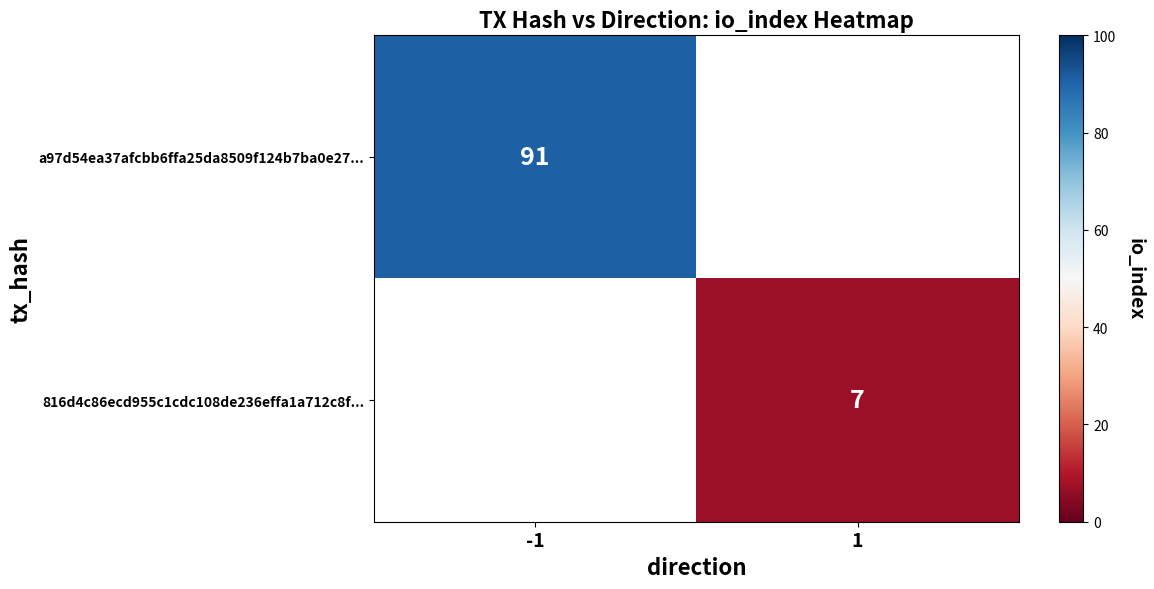

True or false: a97d54ea37afcbb6ffa25da8509f124b7ba0e27... has a value of 91 at -1.

True